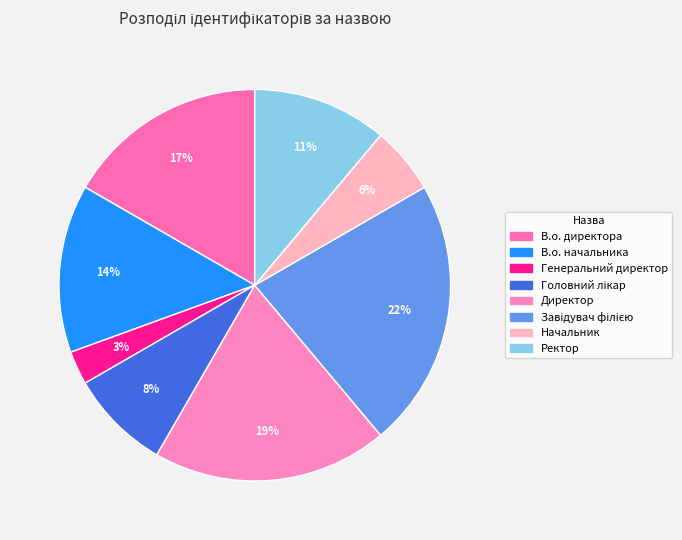

To the nearest percent, what is the difference between the Завідувач філією and В.о. начальника slice percentages?

8%